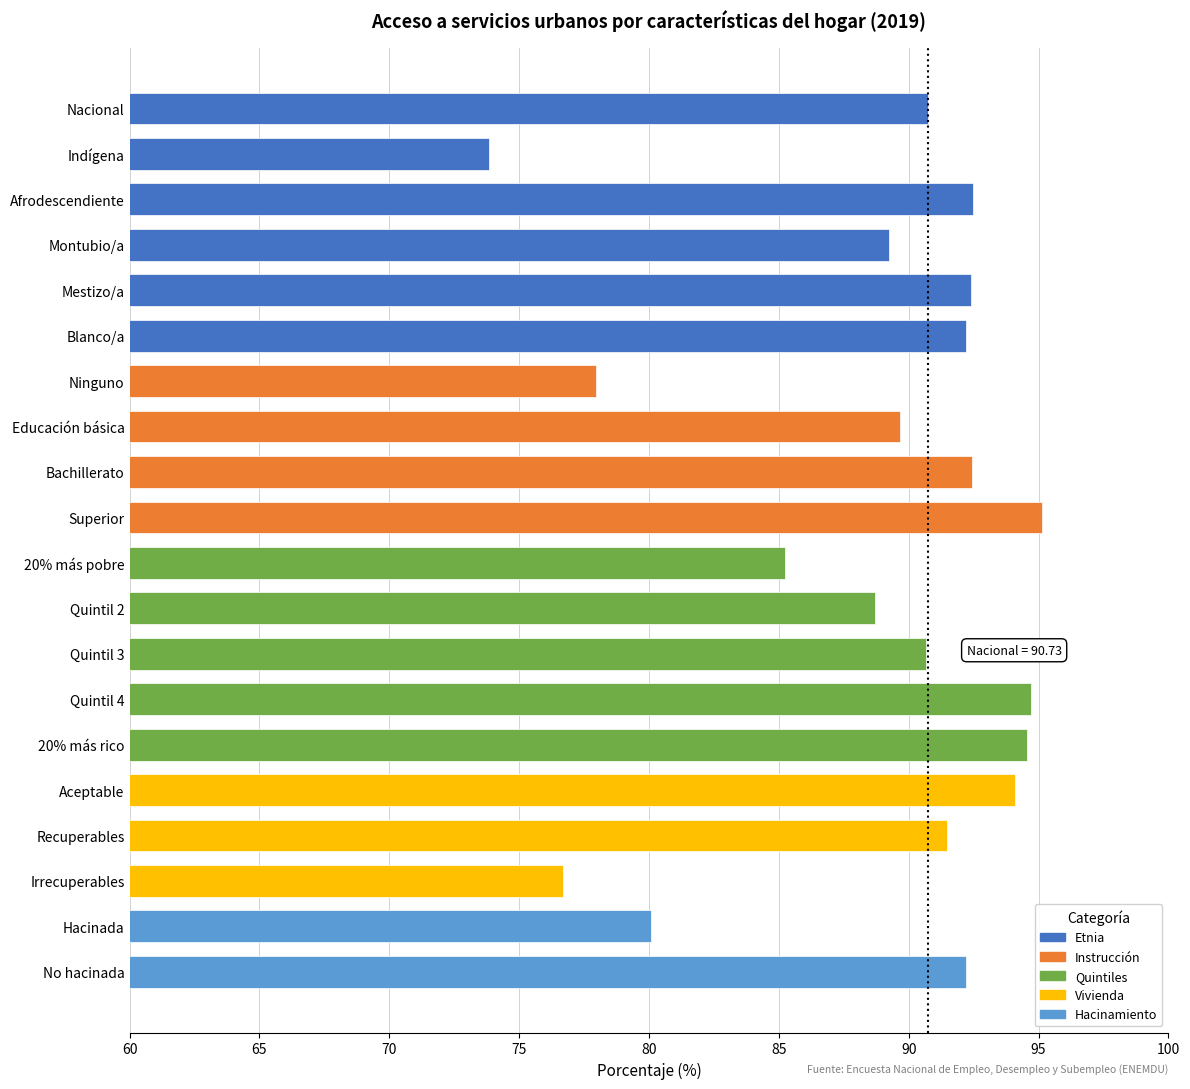

What is the average value?

88.7